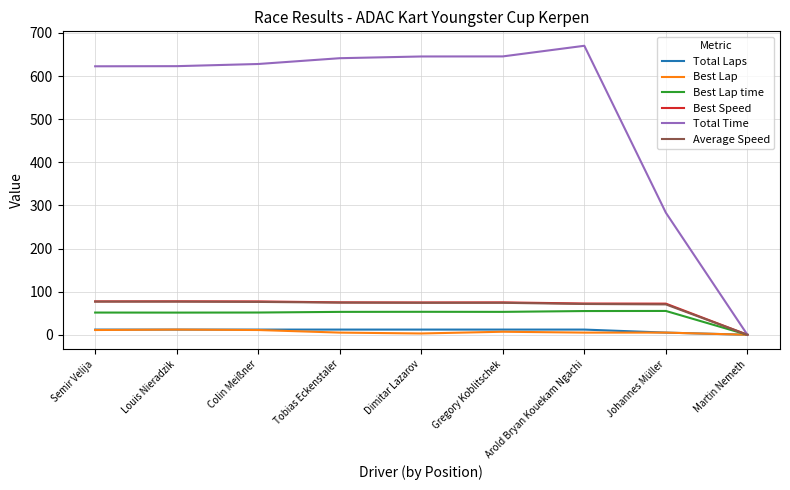

How many values in the Best Speed series exceed 75?

5